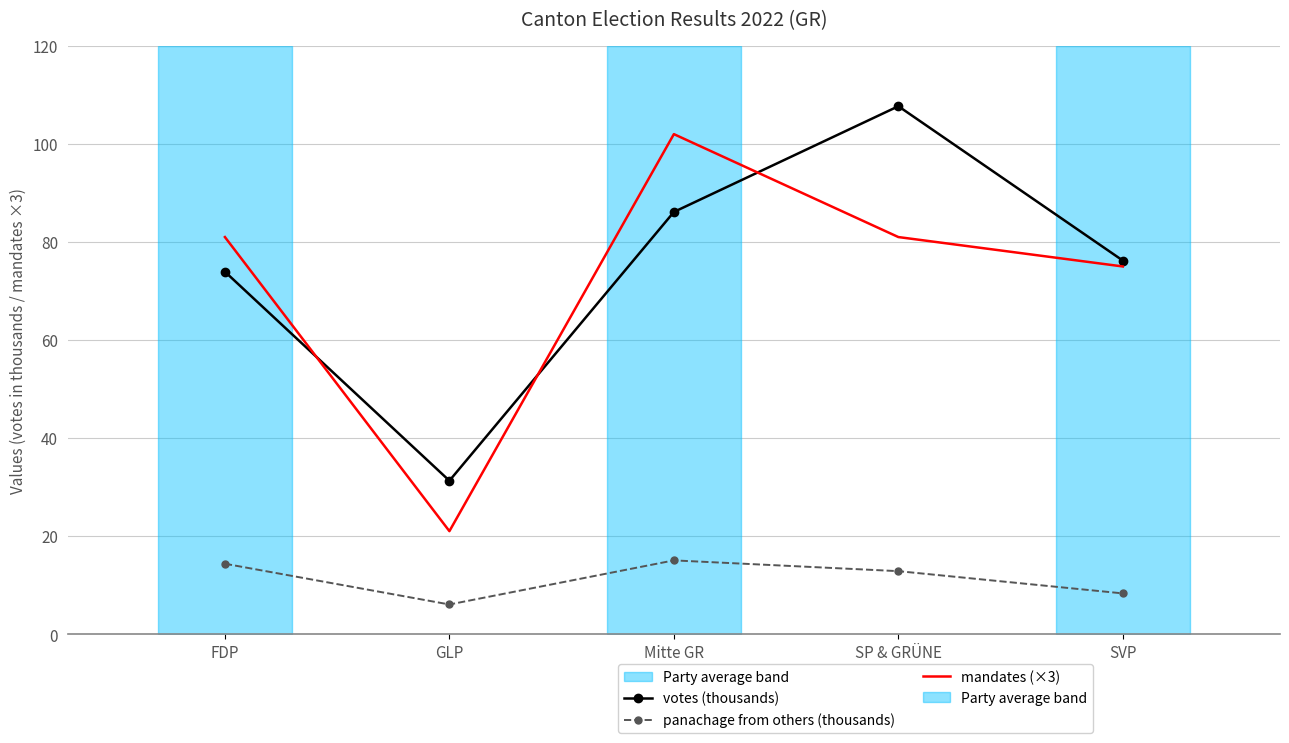

Is it true that votes (thousands) equals 43.0 at Mitte GR?

False